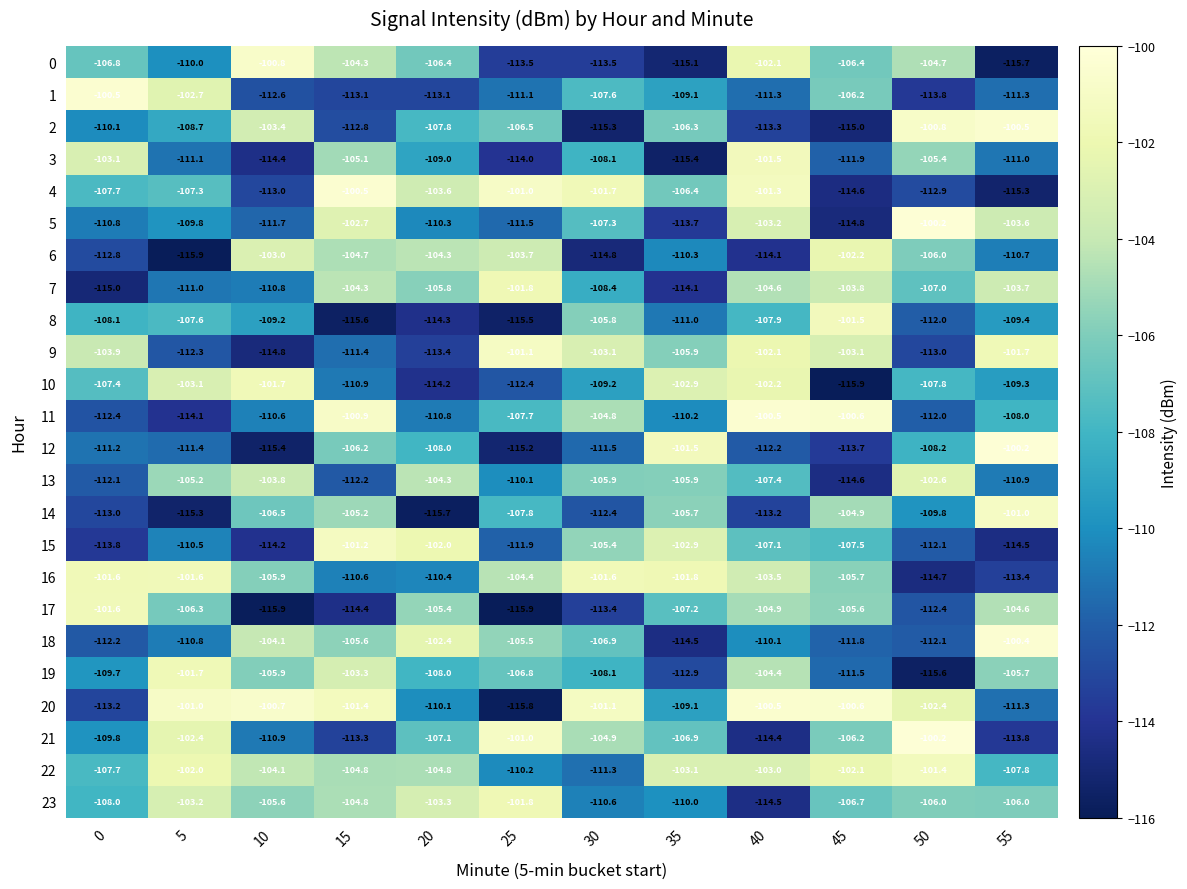

What is the difference between the 8 values at 0 and 15?

7.5